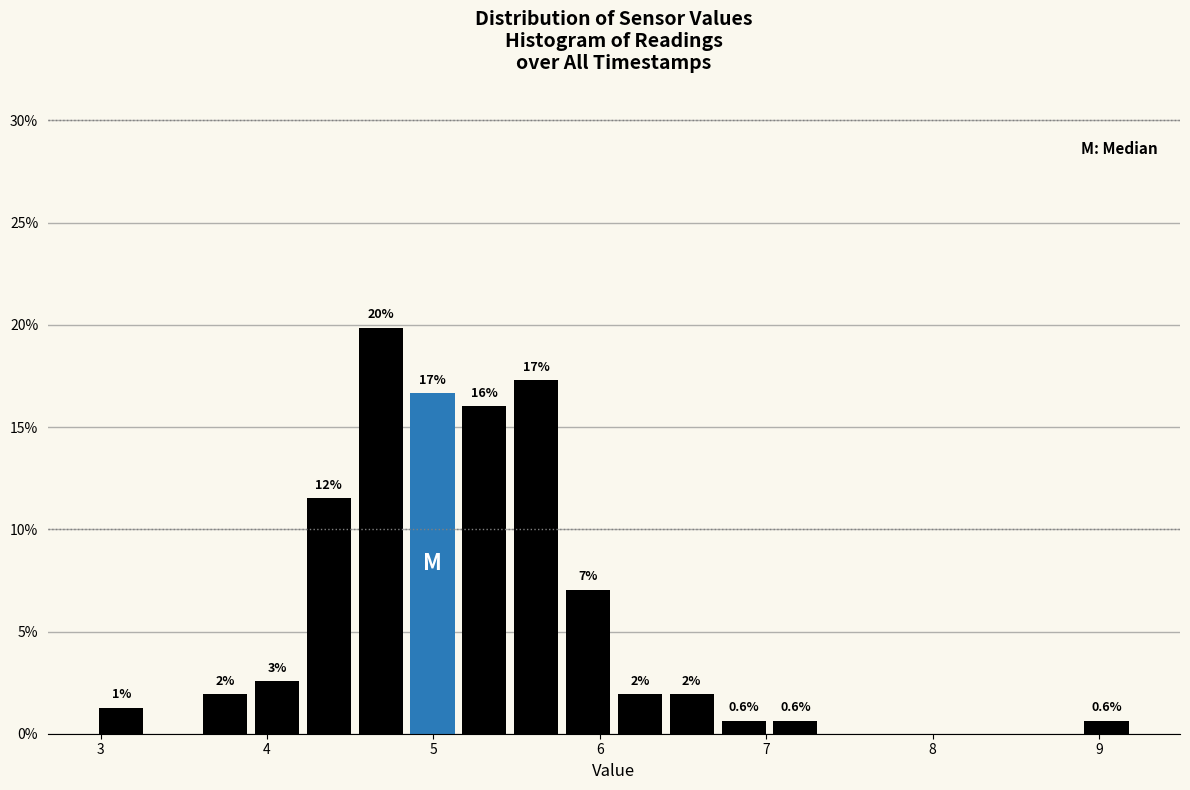

Around what value on the x-axis is the tallest bar? Give the approximate position of its centre, as read against the axis.

4.7